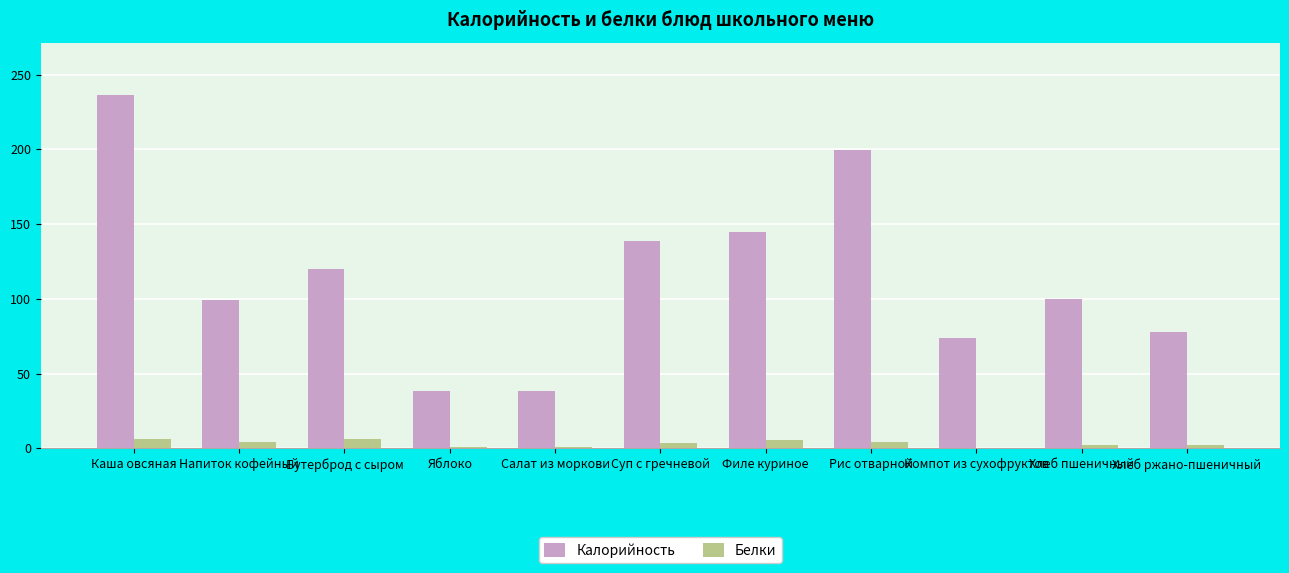

Between Суп с гречневой and Рис отварной, which series saw the biggest shift?

Калорийность